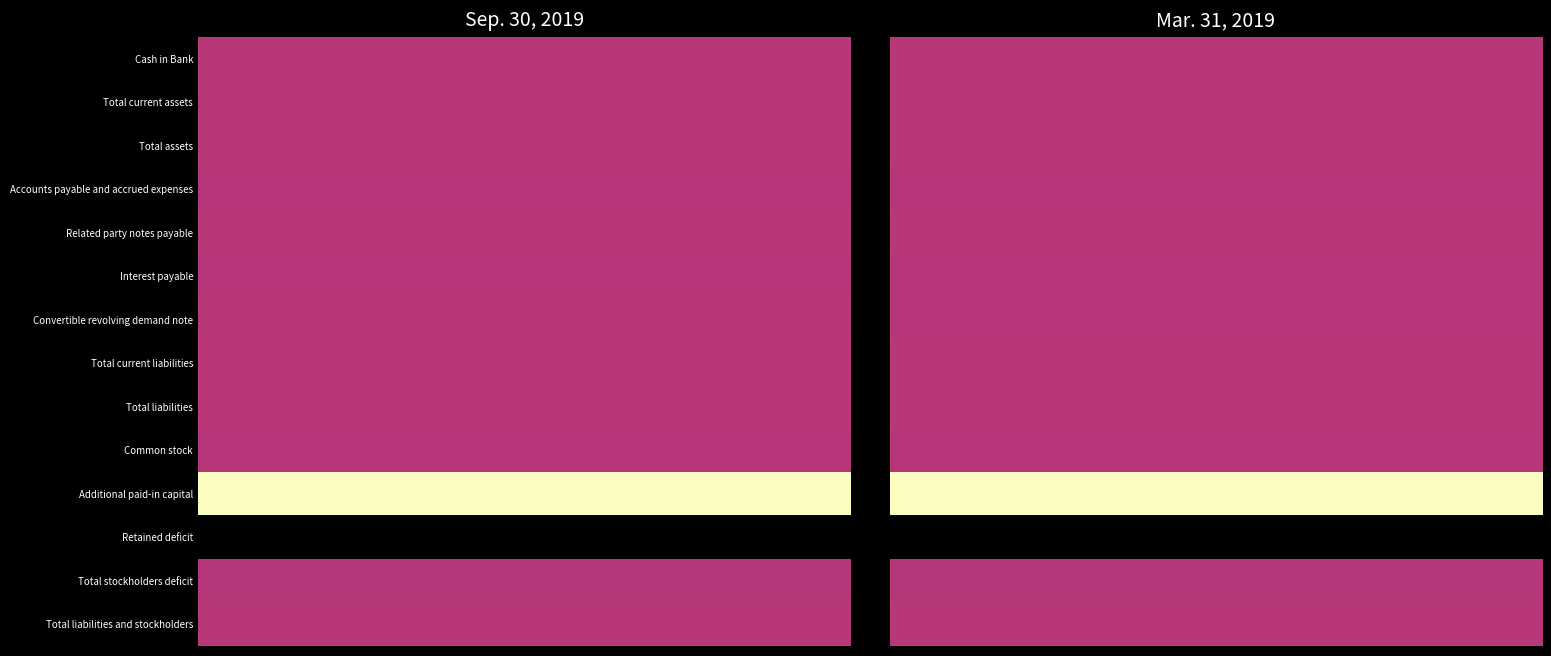

What is the total value across all series at 2?

7.0